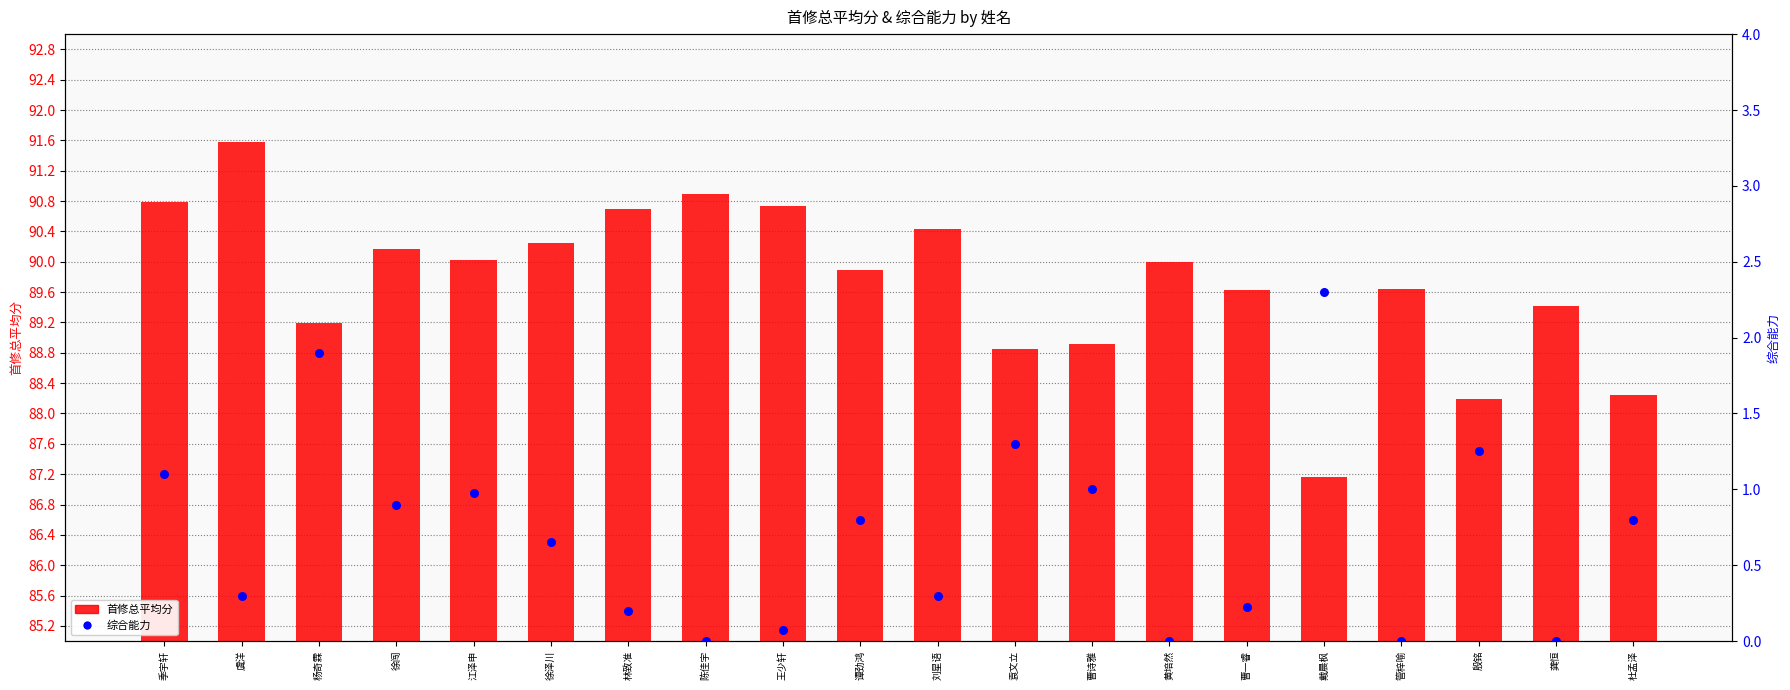

At how many categories does at least one series exceed 54?

20